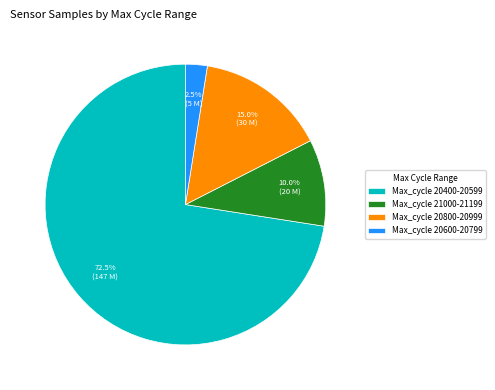

What percentage is NOT represented by Max_cycle 20800-20999?

85.0%